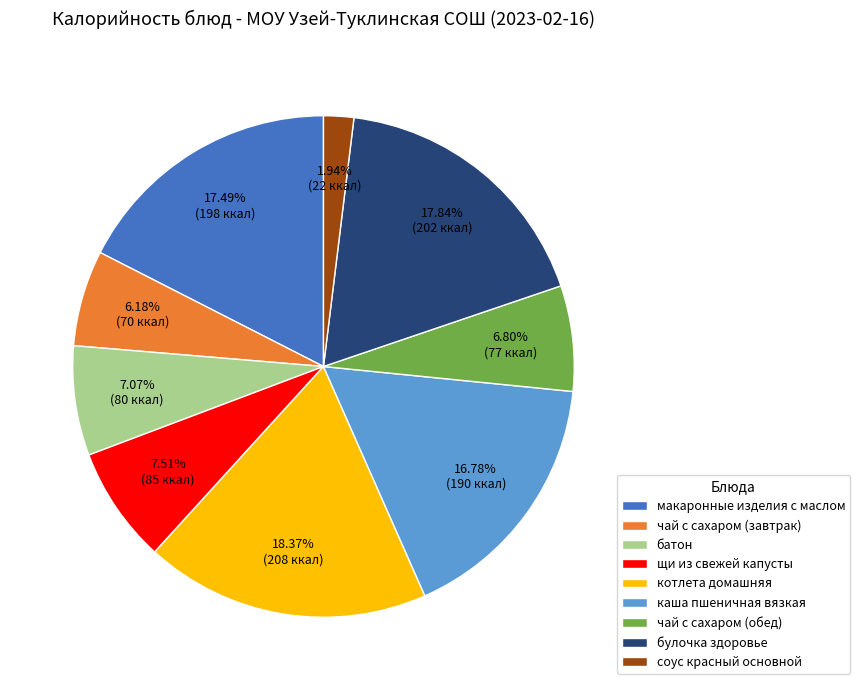

Which has a higher value, батон or соус красный основной?

батон